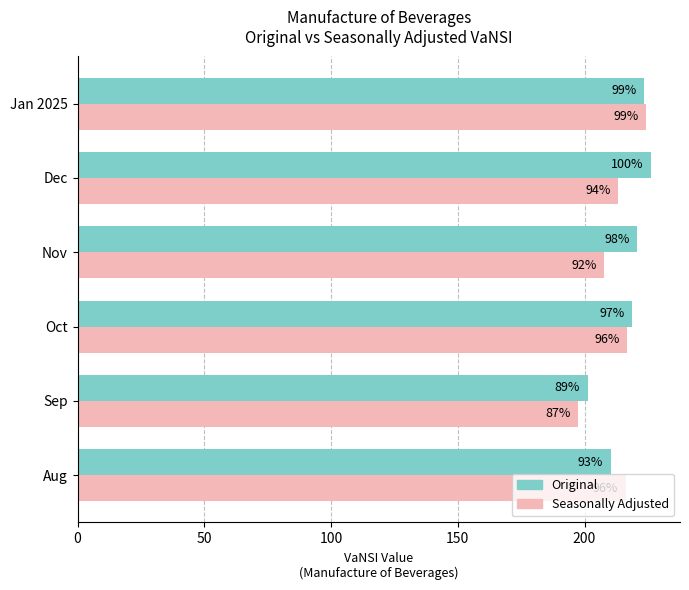

What are all the series names shown in the legend?

Original, Seasonally Adjusted